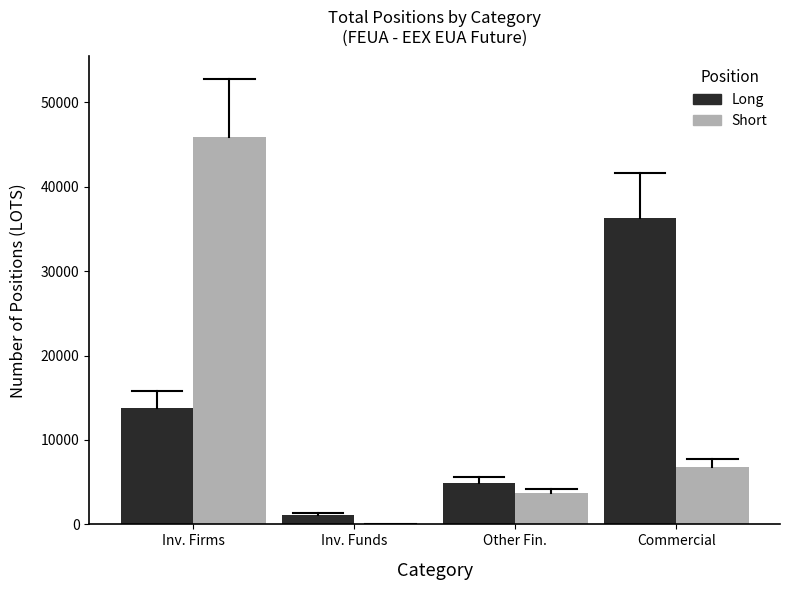

What is the total value across all series at Inv. Funds?

1141.0